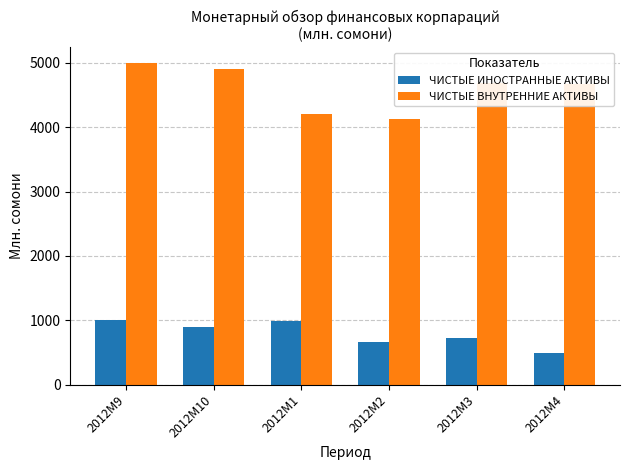

What is the sum of all ЧИСТЫЕ ИНОСТРАННЫЕ АКТИВЫ values?

4751.4